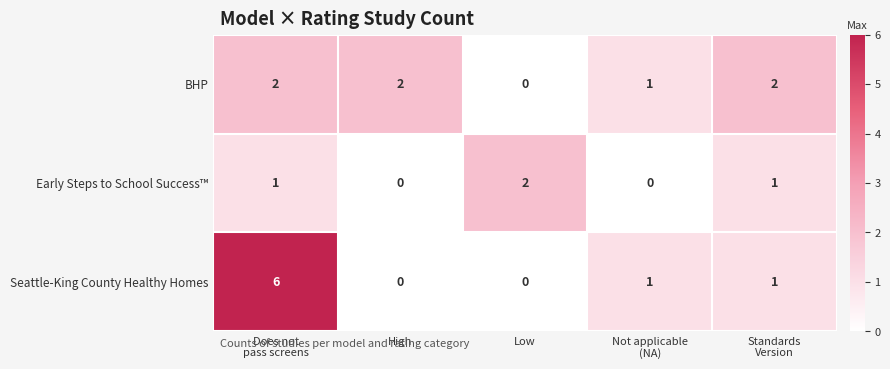

True or false: Seattle-King County Healthy Homes has a value of -4 at Low.

False